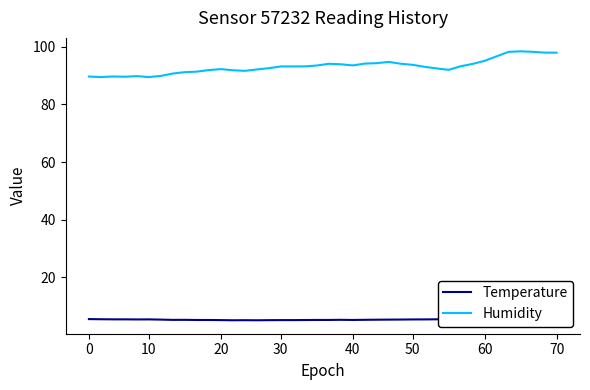

What is the minimum value for Temperature?

5.0